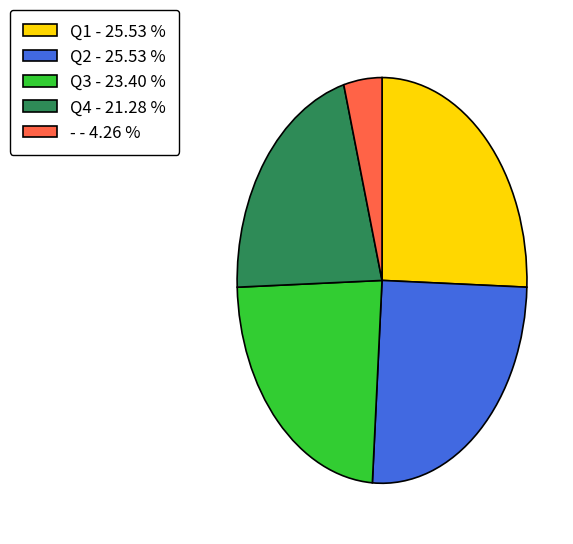

Which has a higher value, - - 4.26 % or Q4 - 21.28 %?

Q4 - 21.28 %